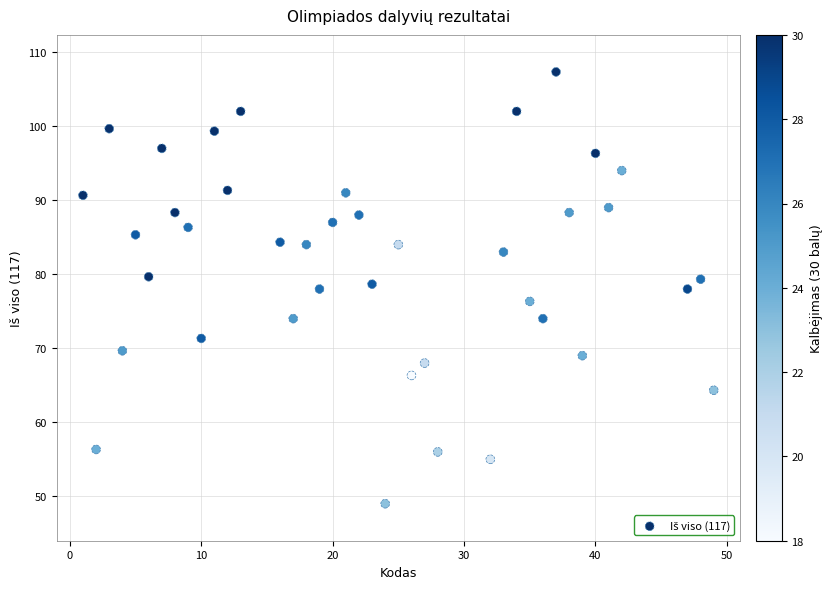

What is the range of X values (max minus min)?

48.0